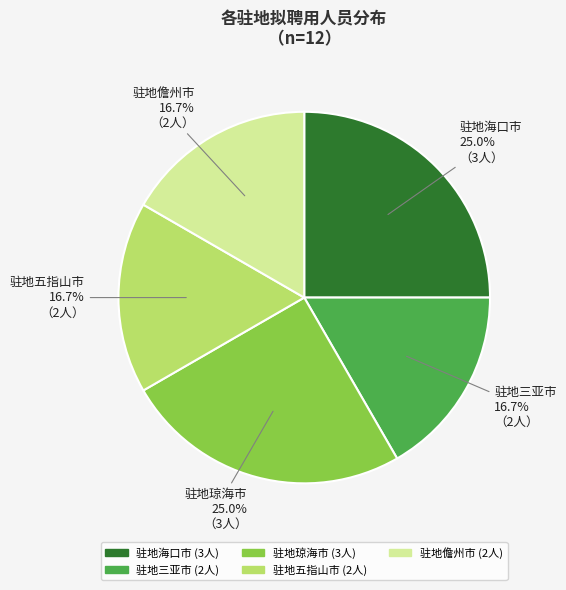

Combined, do 驻地海口市 and 驻地三亚市 account for over 50%?

No